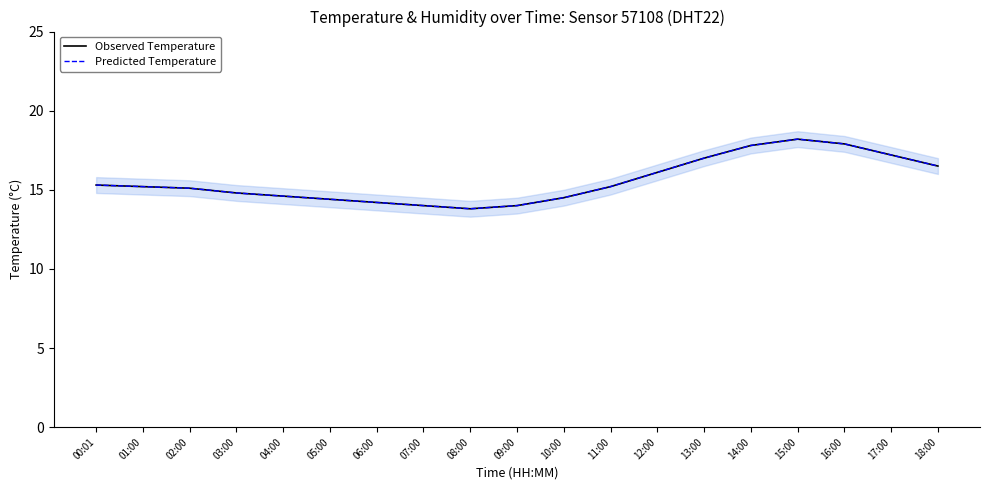

What position from the right is 11:00?

8